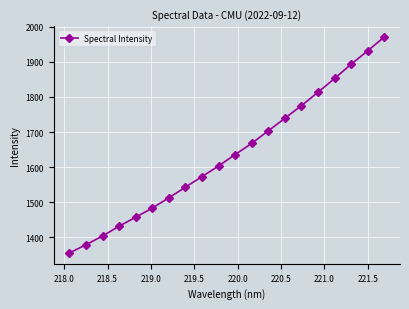

What is the difference between the second highest and second lowest values?

552.7